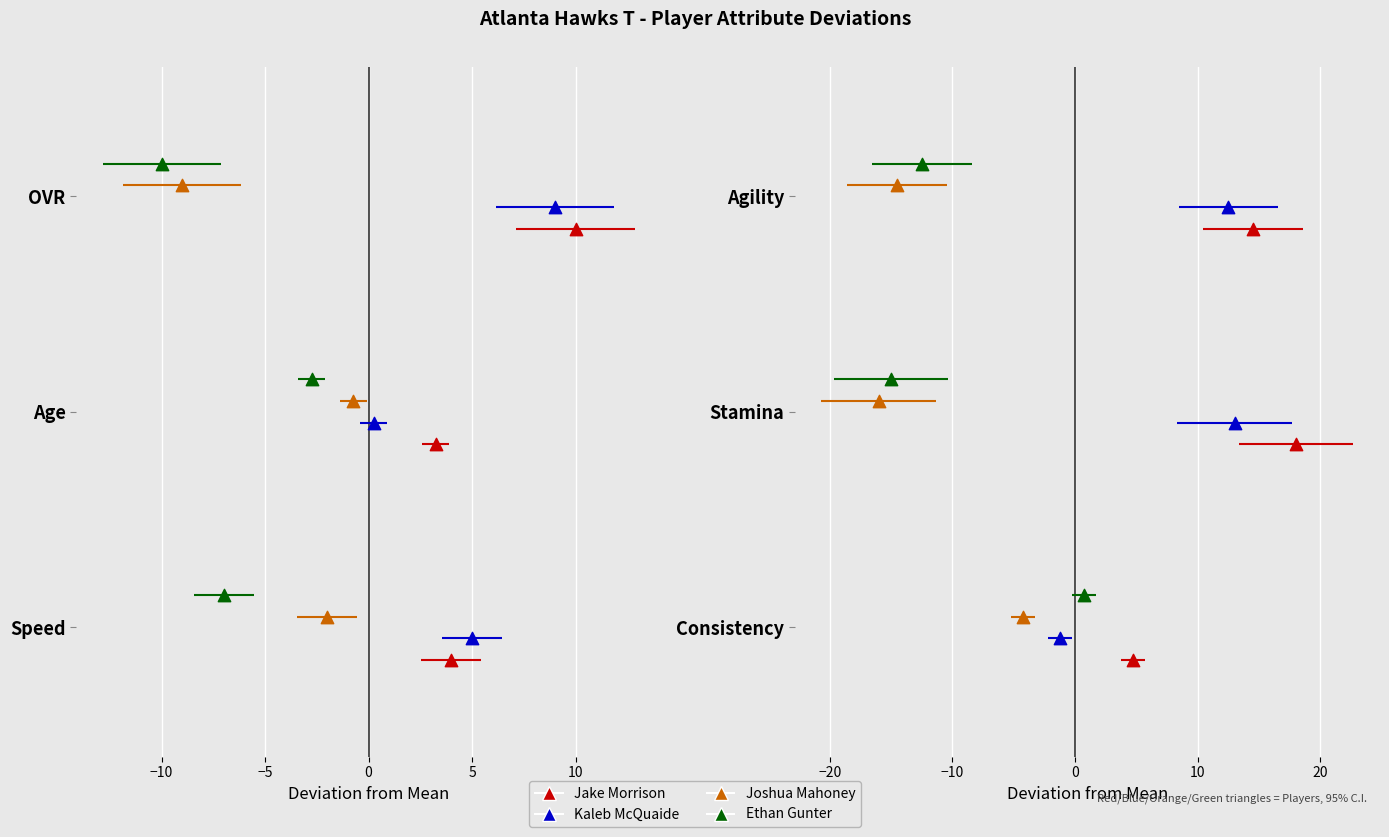

Which series contains the lowest Y value?

Jake Morrison